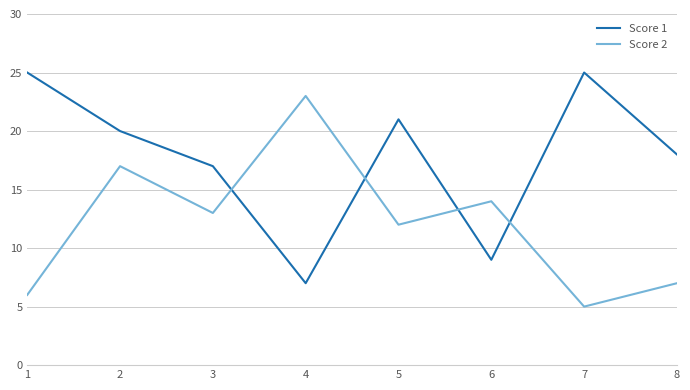

What is the difference between the Score 1 values at 1 and 4?

18